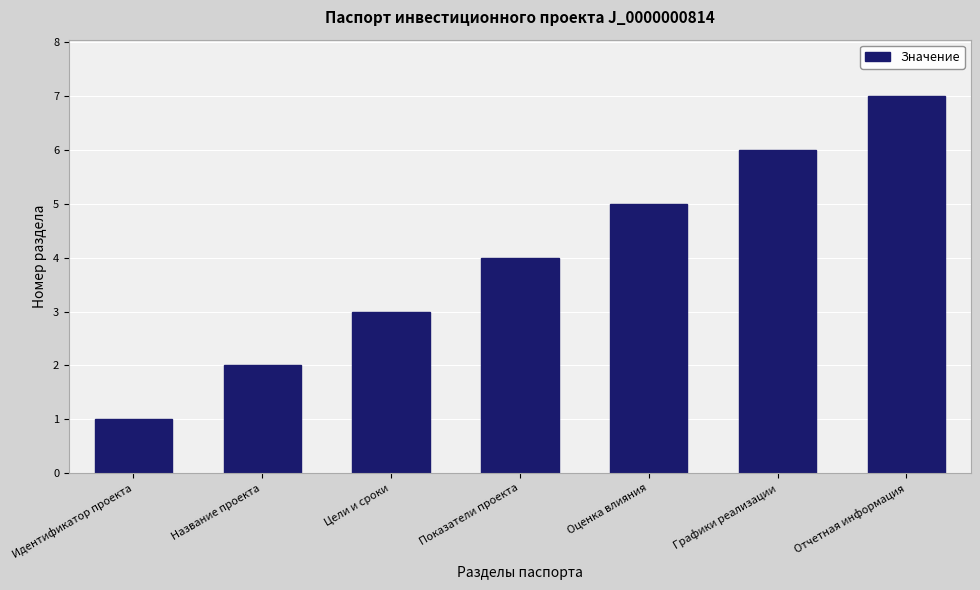

The value at Графики реализации is 6. True or false?

True